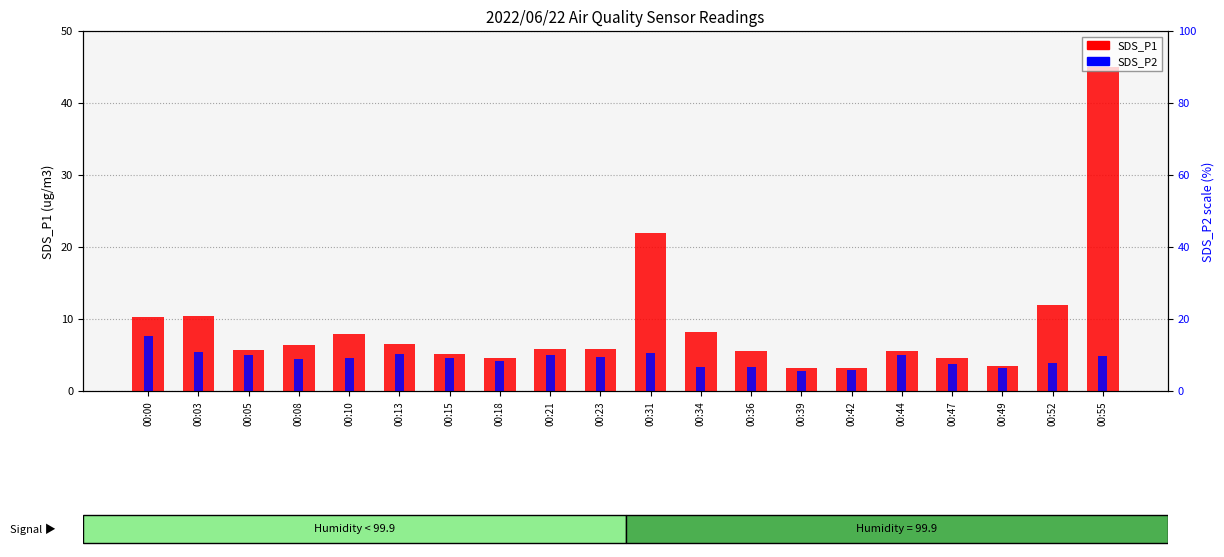

Reading right to left, list all the values displayed in this chart.

SDS_P1: 45.0	11.9	3.5	4.7	5.6	3.2	3.2	5.5	8.1	22.0	5.8	5.8	4.6	5.2	6.5	7.9	6.3	5.6	10.4	10.3
SDS_P2: 4.9	4.0	3.2	3.8	5.0	2.9	2.8	3.3	3.4	5.3	4.8	5.0	4.2	4.6	5.2	4.7	4.5	5.0	5.5	7.7